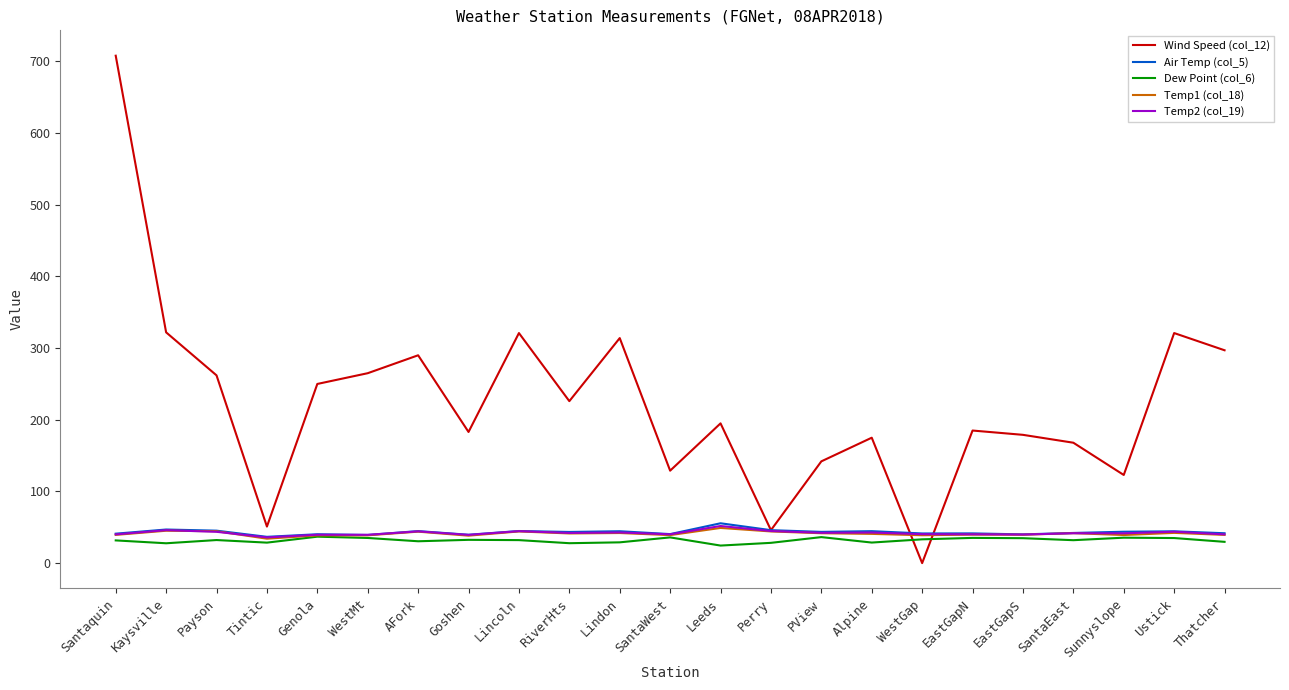

True or false: Air Temp (col_5) has a value of 42.1 at SantaEast.

True